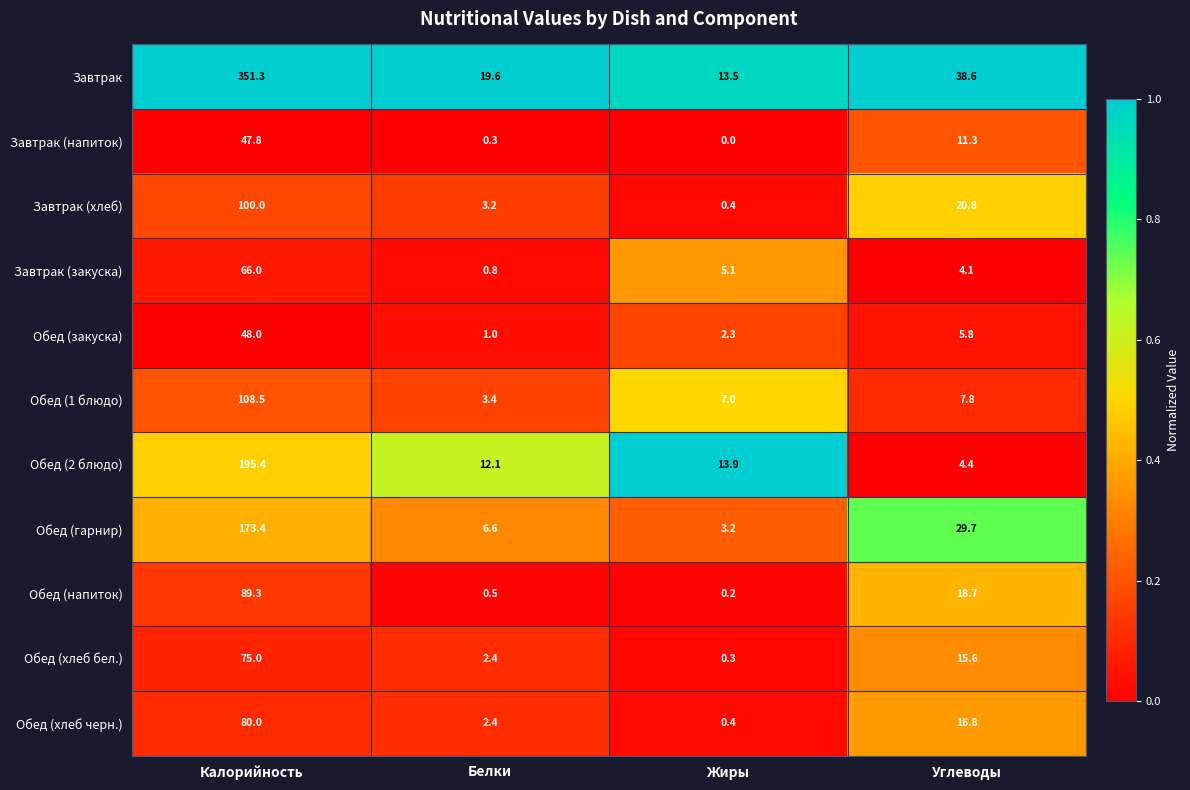

The value of Обед (хлеб бел.) at Жиры is 0.3. True or false?

True